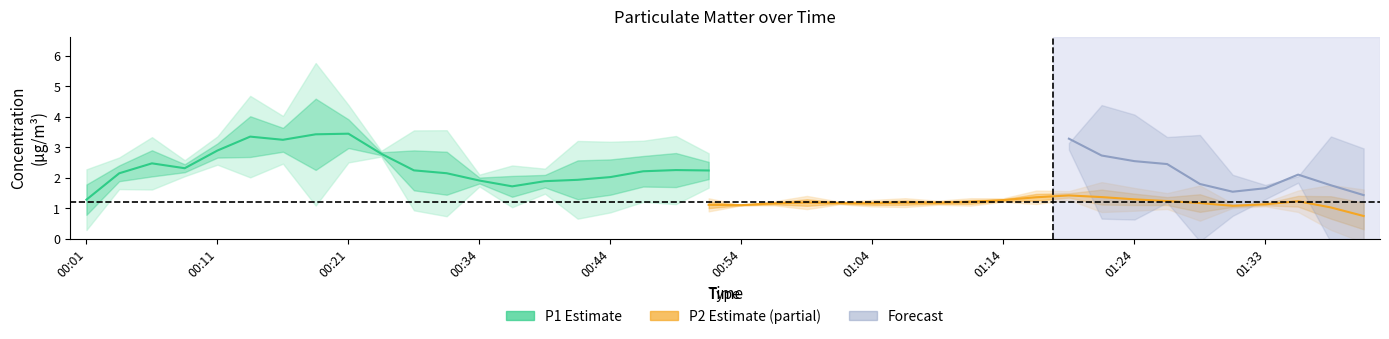

True or false: P1 has more than 2 interior local peaks.

True